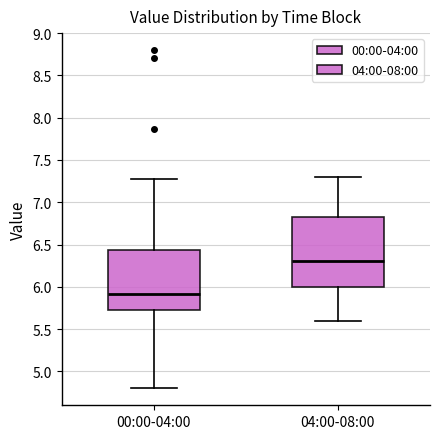

Reading left to right, read every box against the y-axis: the position of its median line, the range the box covers, and the ends of its whiskers. The values are not printed on the chart, so give them approximately, as read against the axis.

00:00-04:00: median 5.90, box 5.75 to 6.45, whiskers 4.80 to 7.25
04:00-08:00: median 6.30, box 6.00 to 6.85, whiskers 5.60 to 7.30